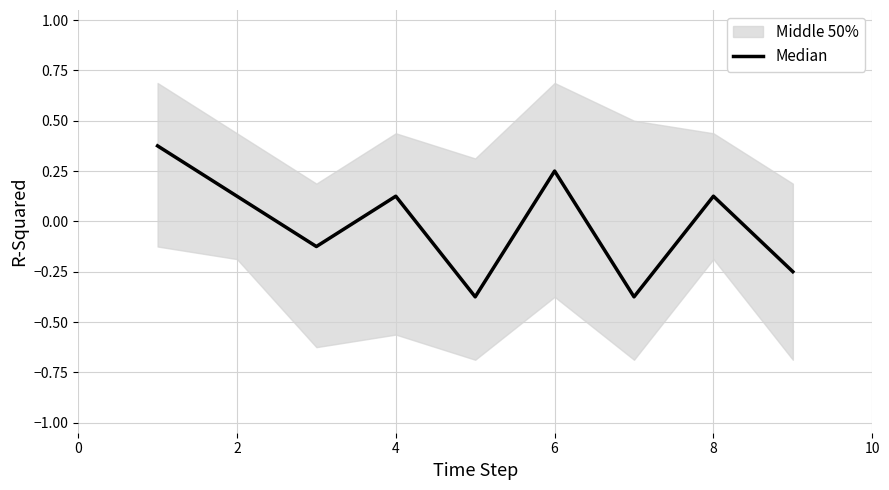

What is the greatest value displayed?

0.4